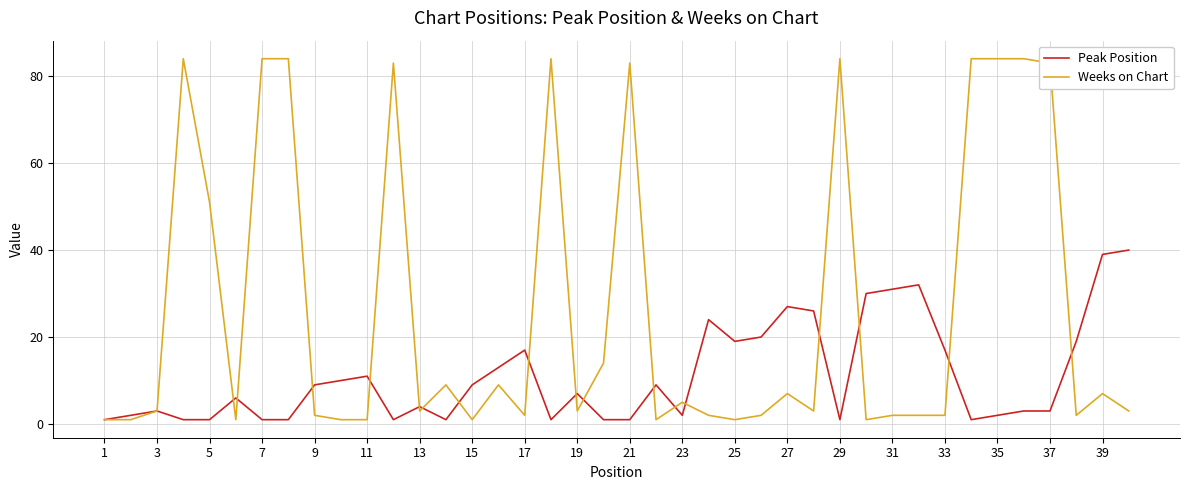

What is the maximum value for Weeks on Chart?

84